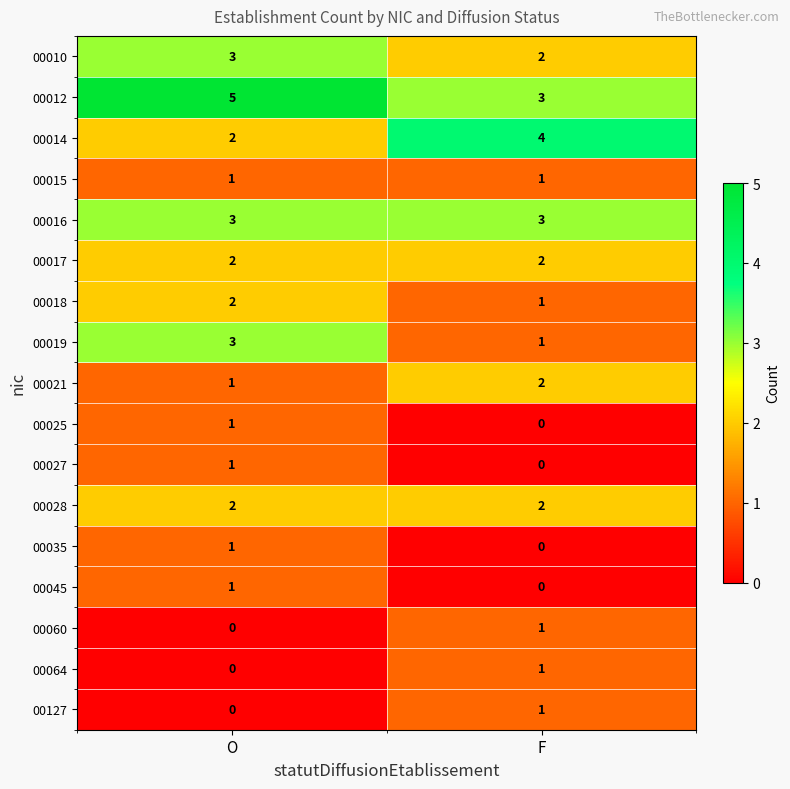

Rank the categories by 00019 value from highest to lowest.

O, F